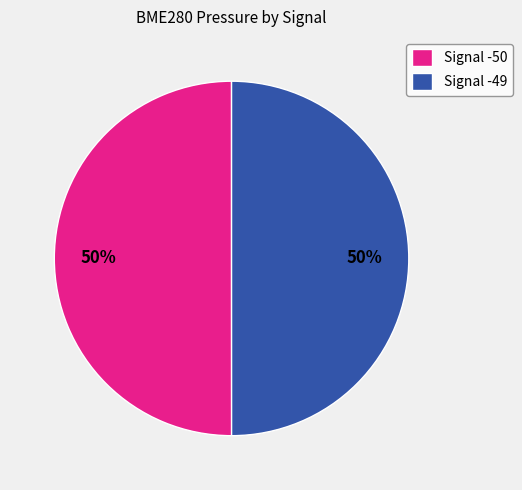

Is the sum of Signal -49 and Signal -50 greater than half?

Yes